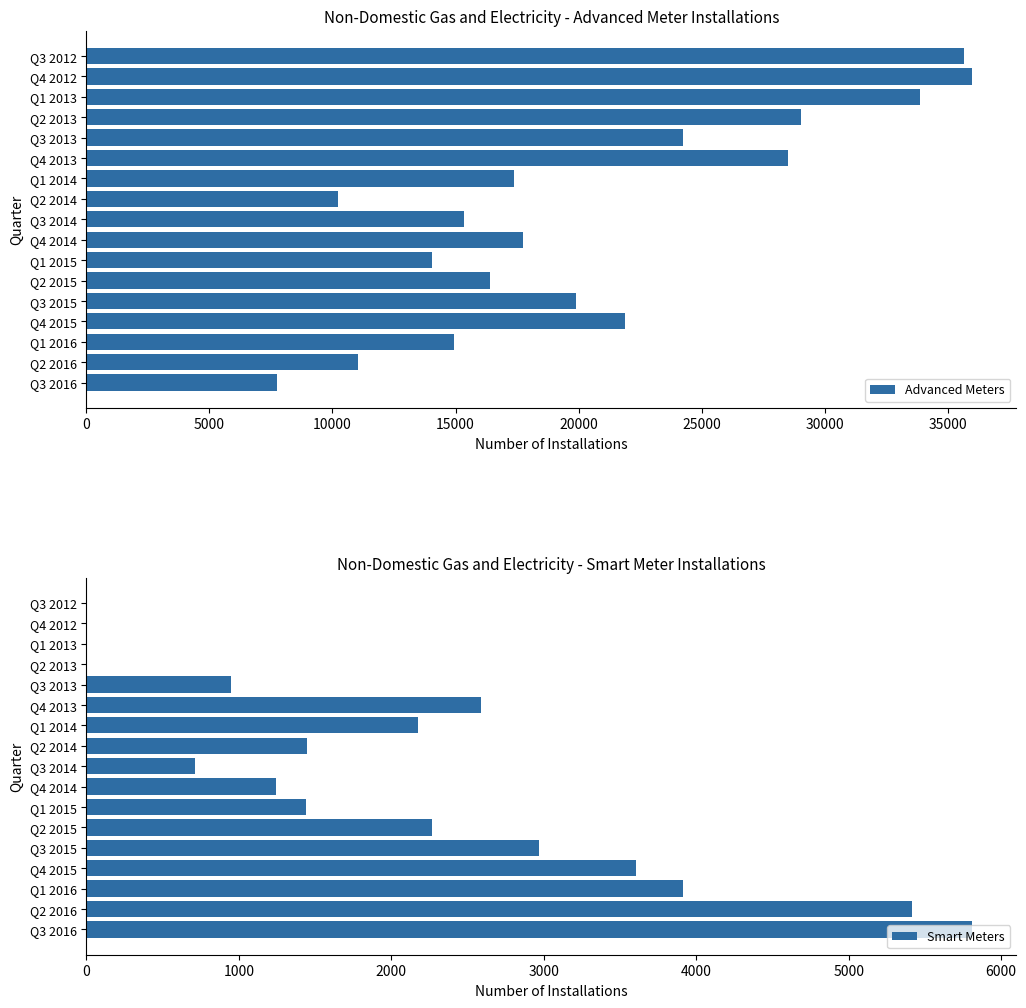

What is the average value of the Advanced Meters series?

20812